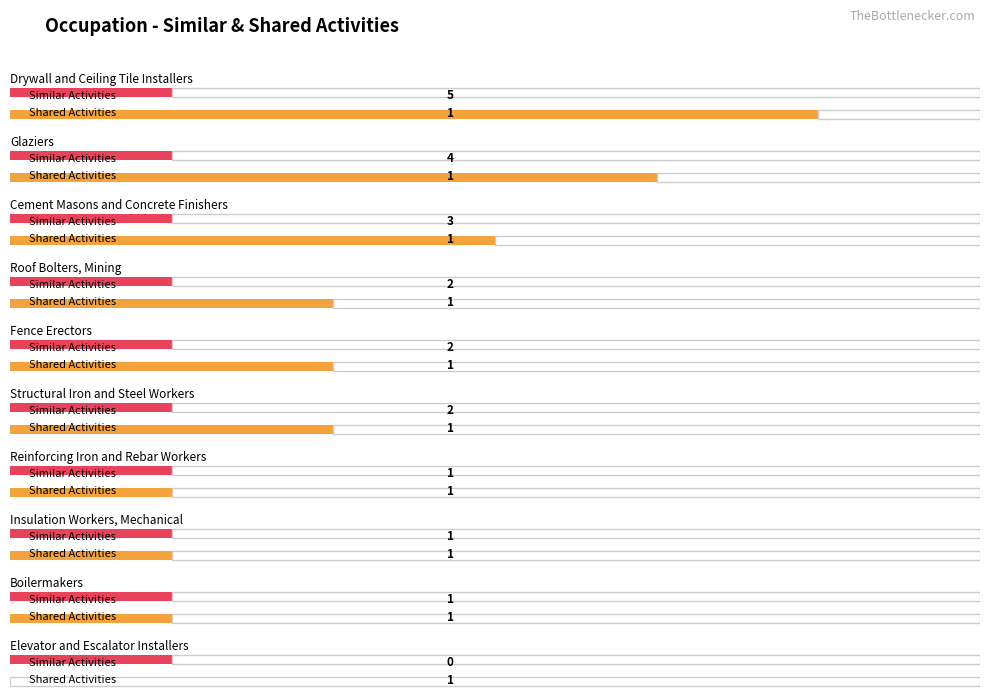

Which series has the largest range (max minus min)?

Similar Activities